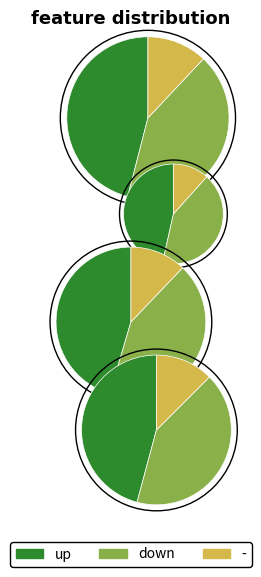

To the nearest percent, what is the average slice percentage?

33%